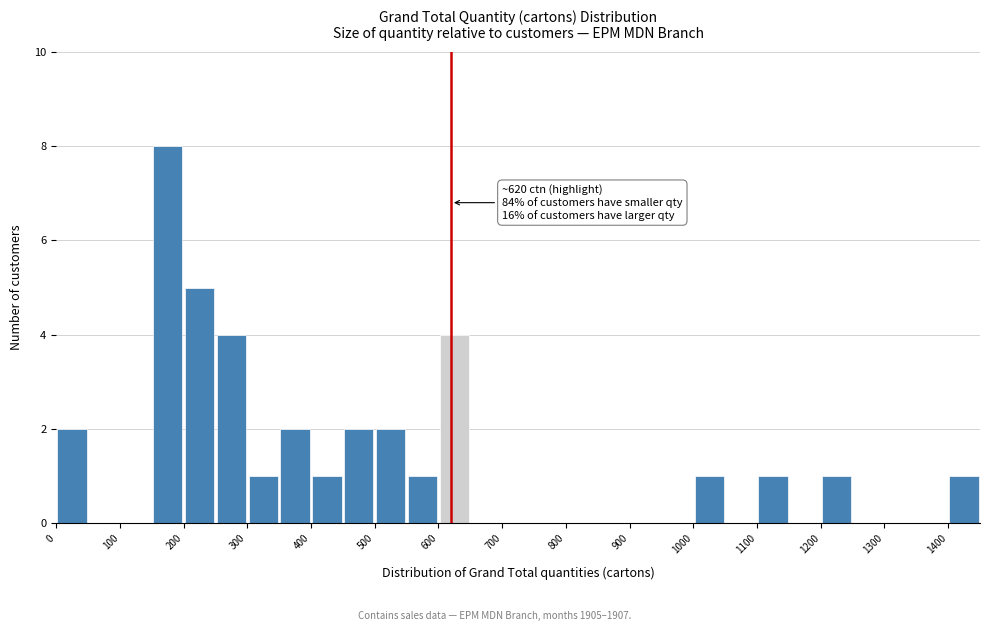

Which range on the x-axis has the tallest bar?

150 to 200